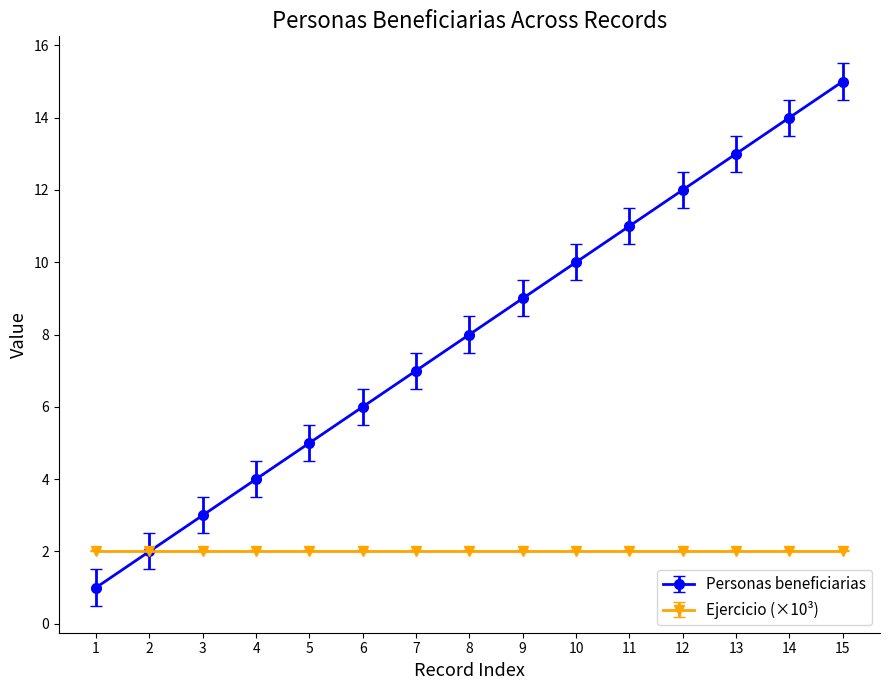

What is the total value across all series at 9?

11.0